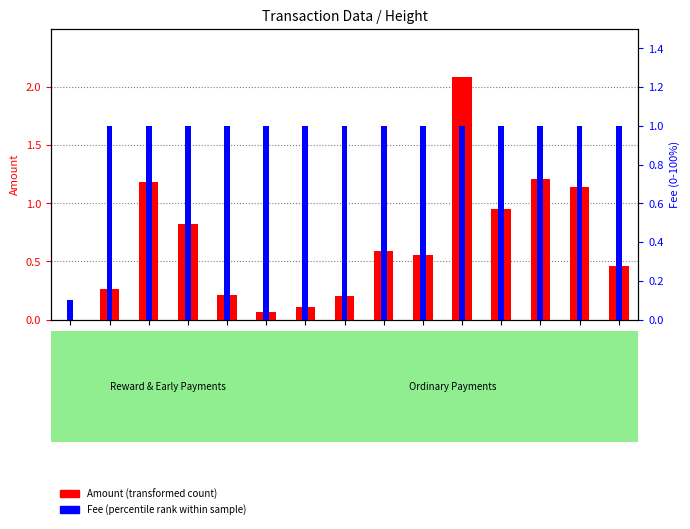

Is it true that Fee equals 0.2 at 483946?

False